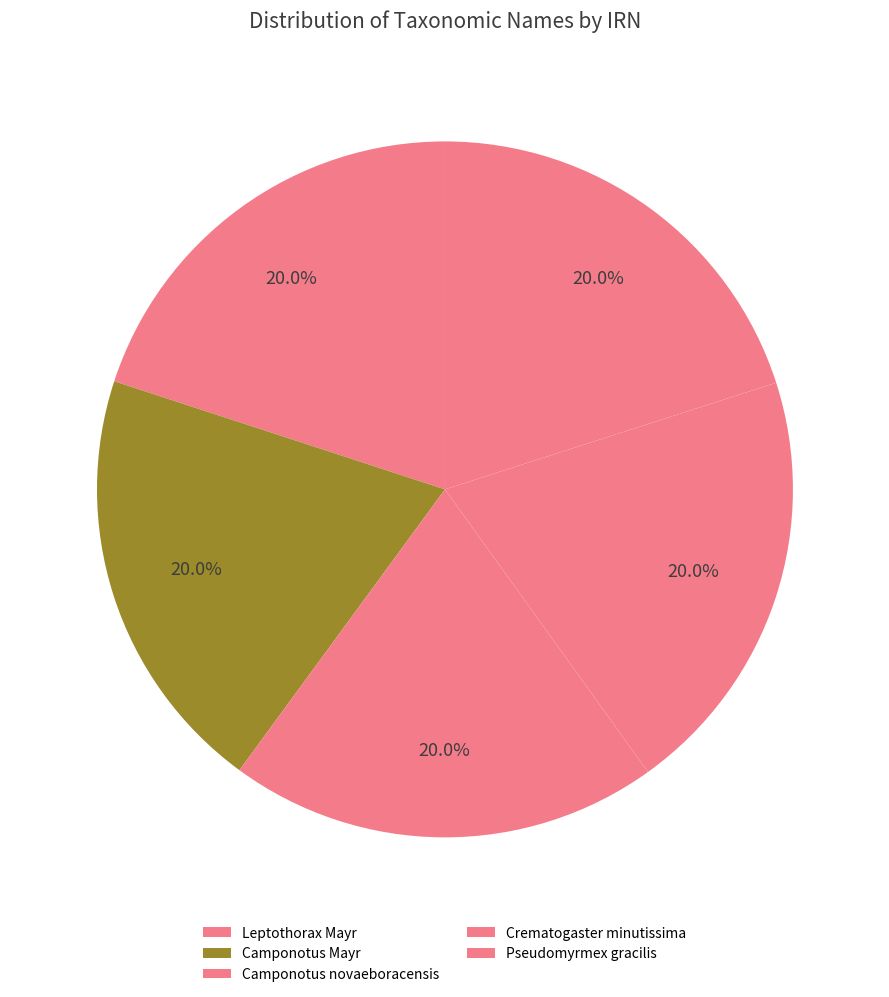

Which category has the biggest portion of the pie?

Pseudomyrmex gracilis (Fabricius, 1804)